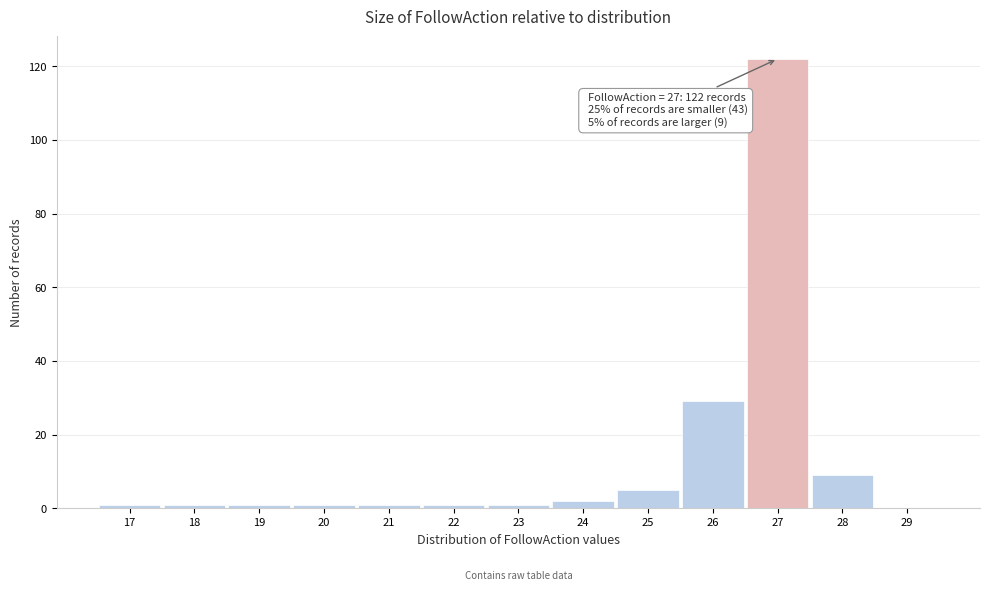

Over which range of the x-axis is the bar tallest?

26.5 to 27.5